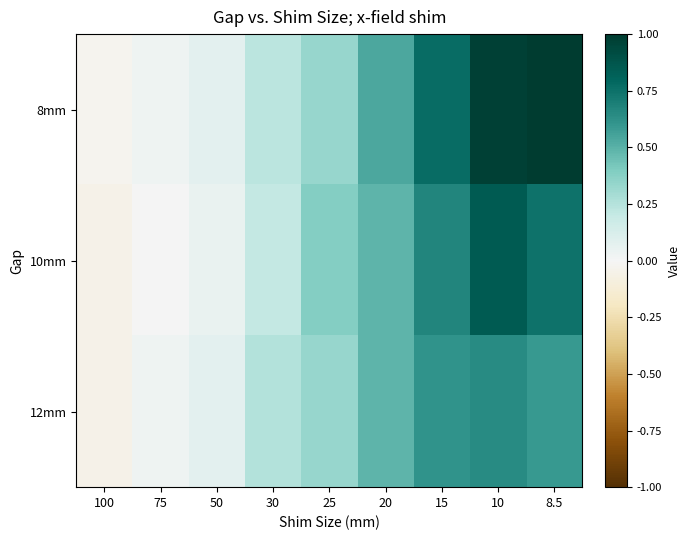

Which series has the largest total across all categories?

8mm